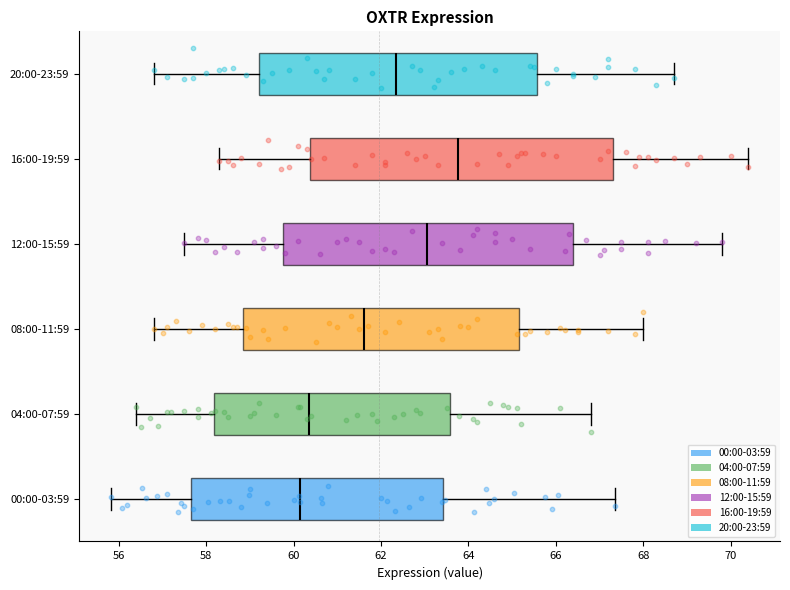

Which box has the furthest to the right median line?

16:00-19:59